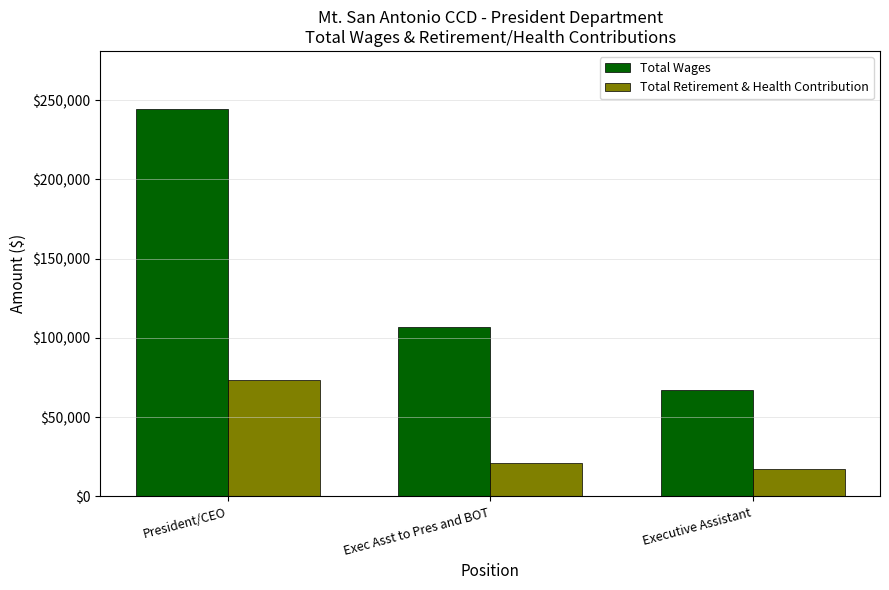

What is the average value of the Total Wages series?

139696